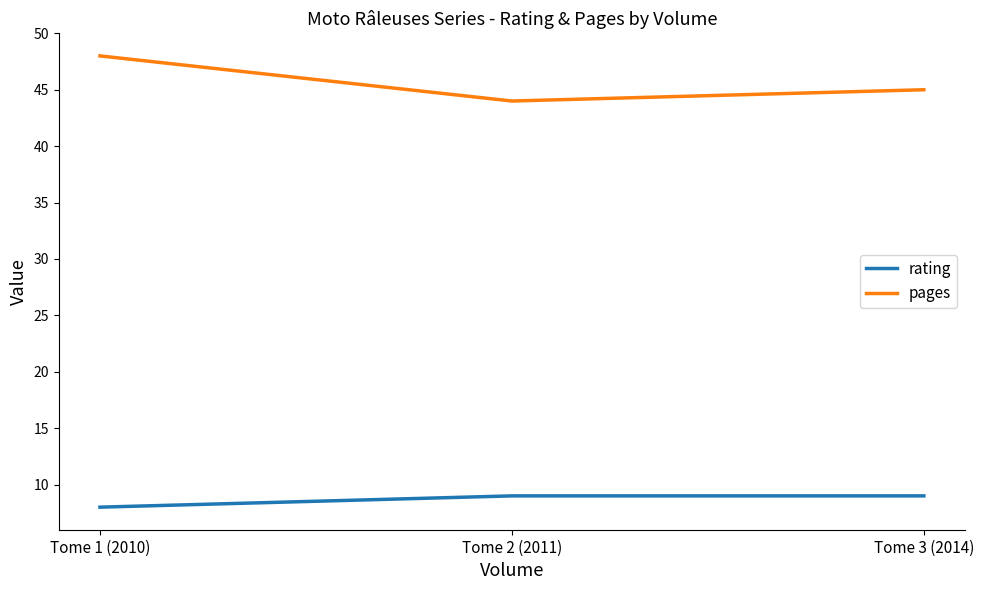

What position from the left is Tome 1 (2010)?

1